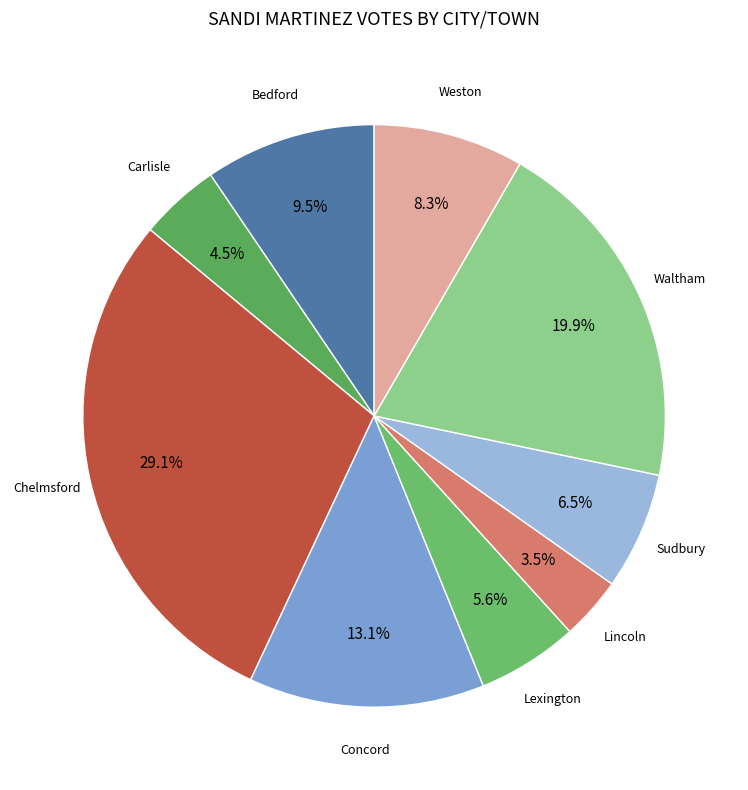

Which slice is the largest?

Chelmsford